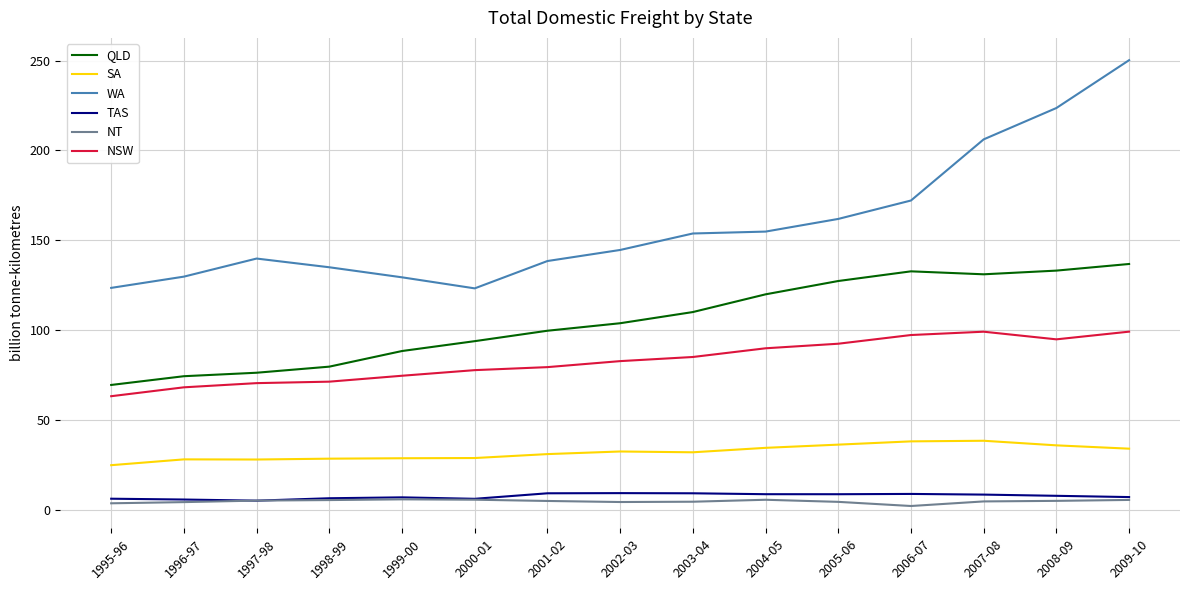

At which category is the sum across all series the highest?

2009-10